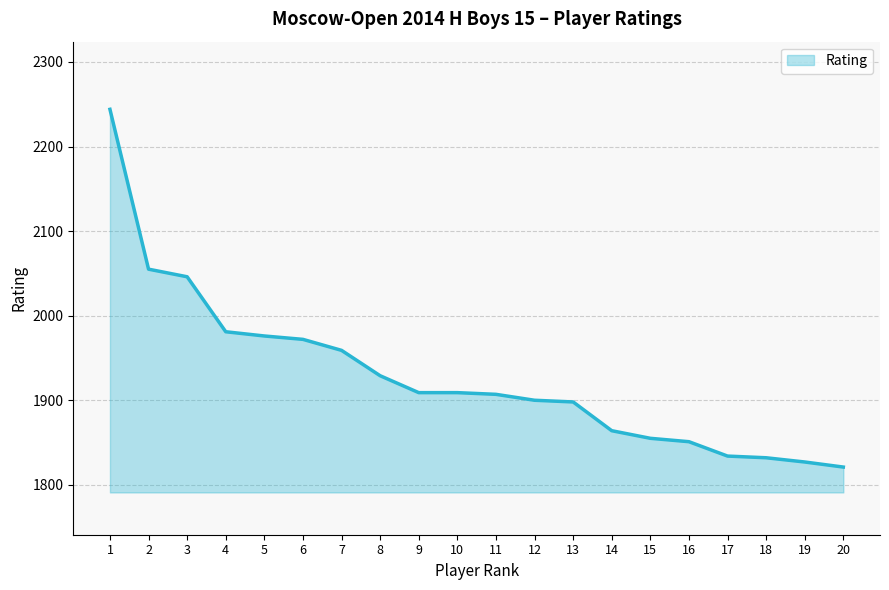

Approximately how many times larger is the value at 1 compared to 3?

1.1